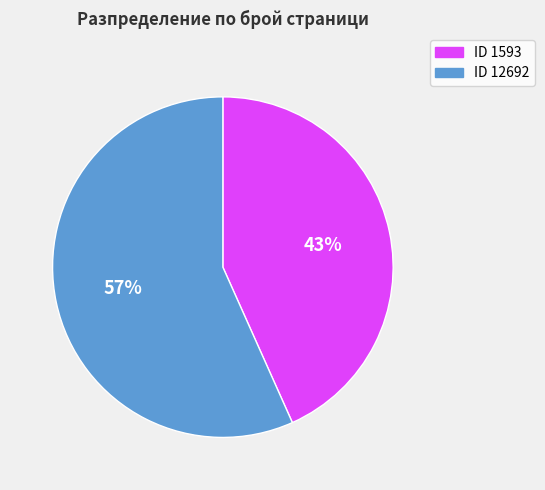

To the nearest percent, what is the average slice percentage?

50%